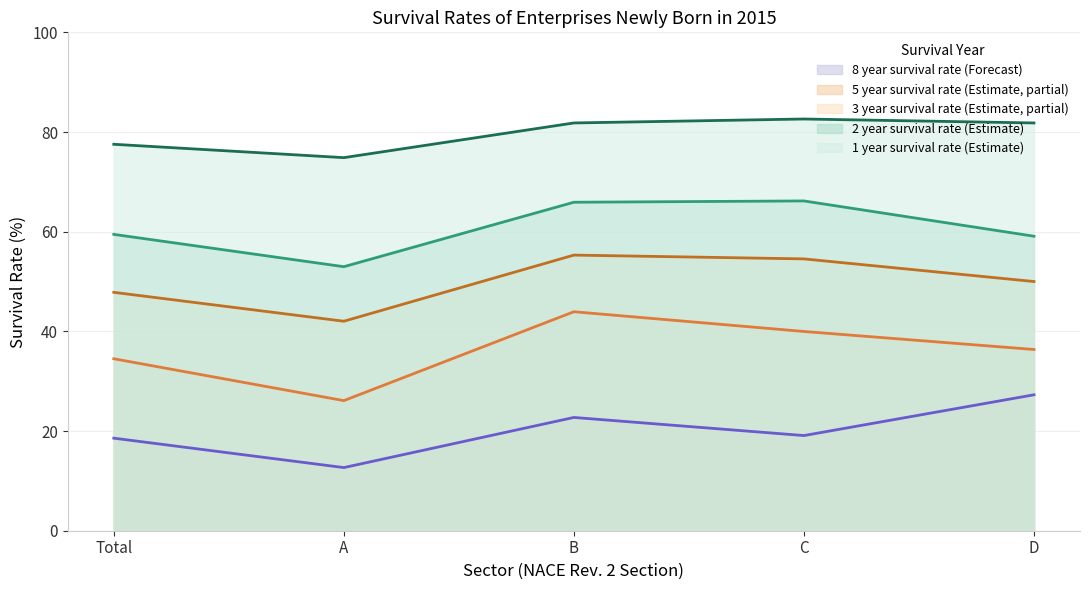

Reading left to right, extract all data points from this chart.

1 year survival rate: Total=77.5	A=74.9	B=81.8	C=82.6	D=81.8
2 year survival rate: Total=59.5	A=53.0	B=65.9	C=66.2	D=59.1
3 year survival rate: Total=47.8	A=42.0	B=55.3	C=54.5	D=50.0
5 year survival rate: Total=34.5	A=26.1	B=43.9	C=40.0	D=36.4
8 year survival rate: Total=18.6	A=12.7	B=22.7	C=19.1	D=27.3